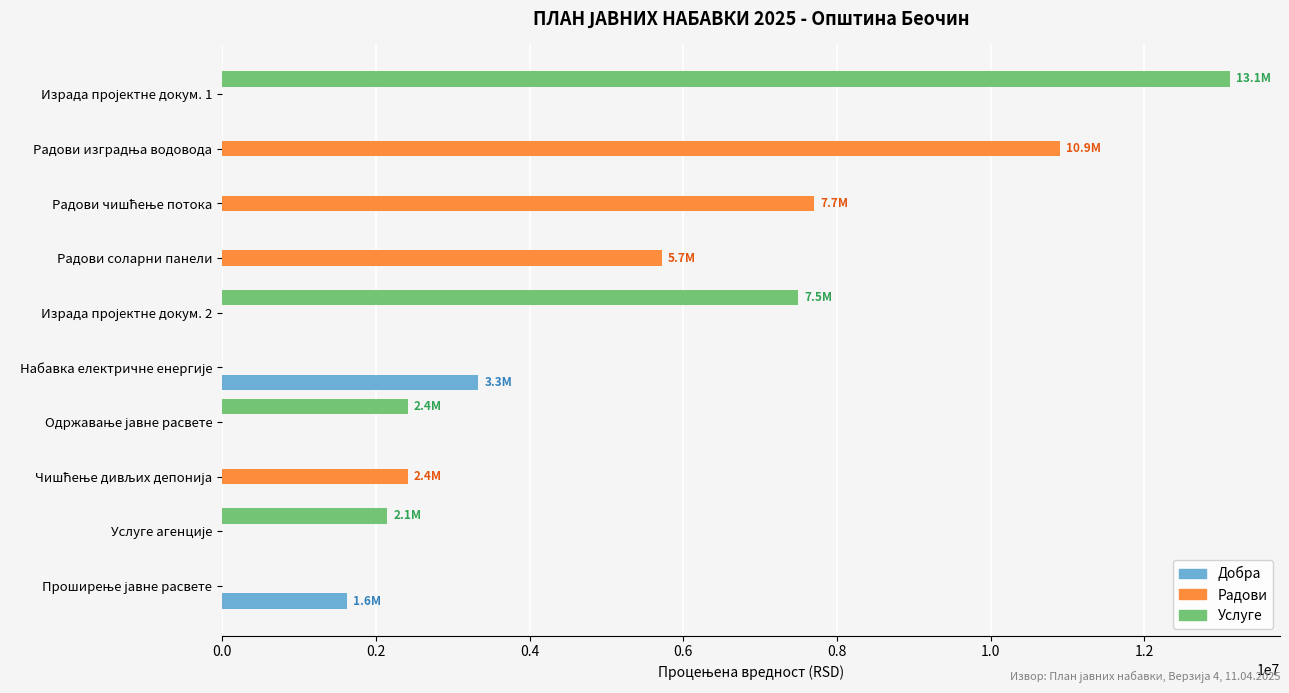

The value of Добра at Радови соларни панели is 0.0. True or false?

True